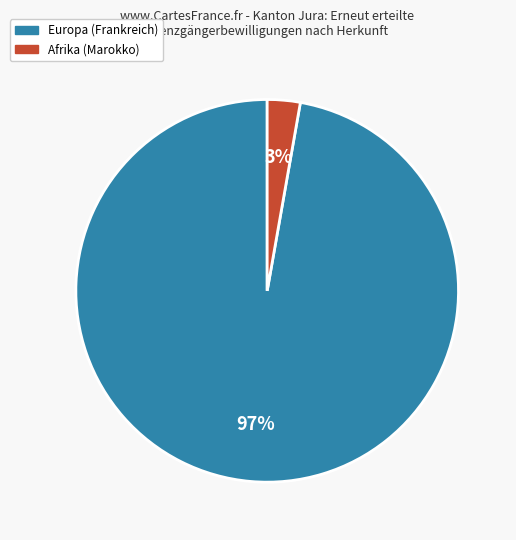

To the nearest percent, what percentage of the pie is Europa (Frankreich)?

97%